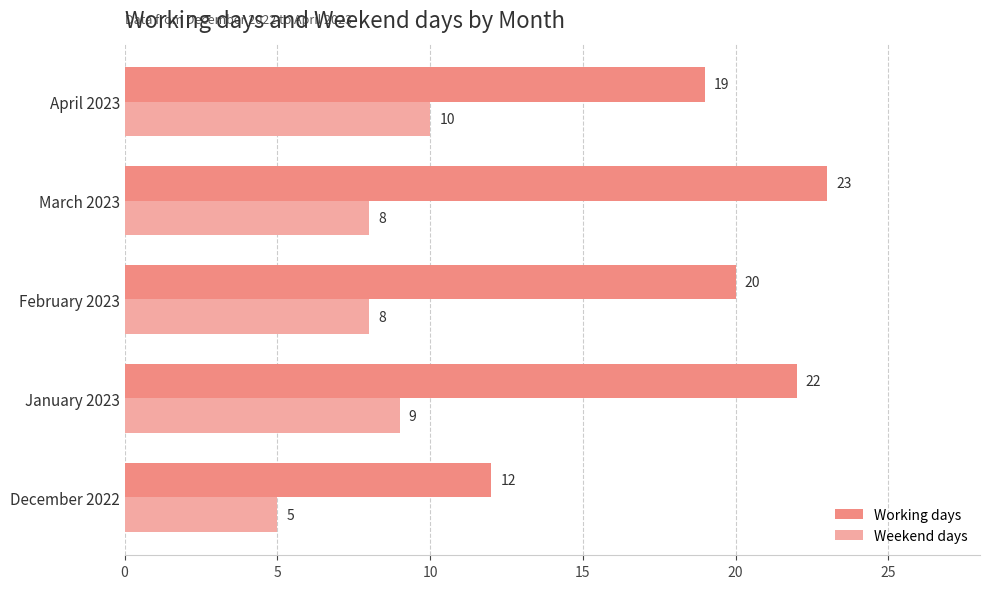

How many Weekend days values are between 8 and 9?

3